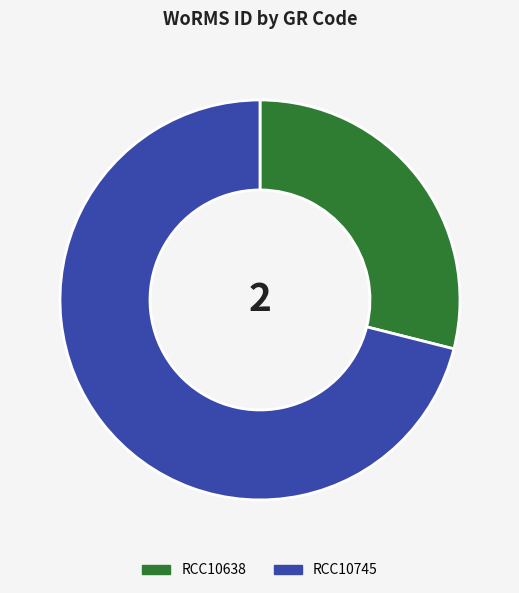

Is there a majority slice in this chart?

Yes